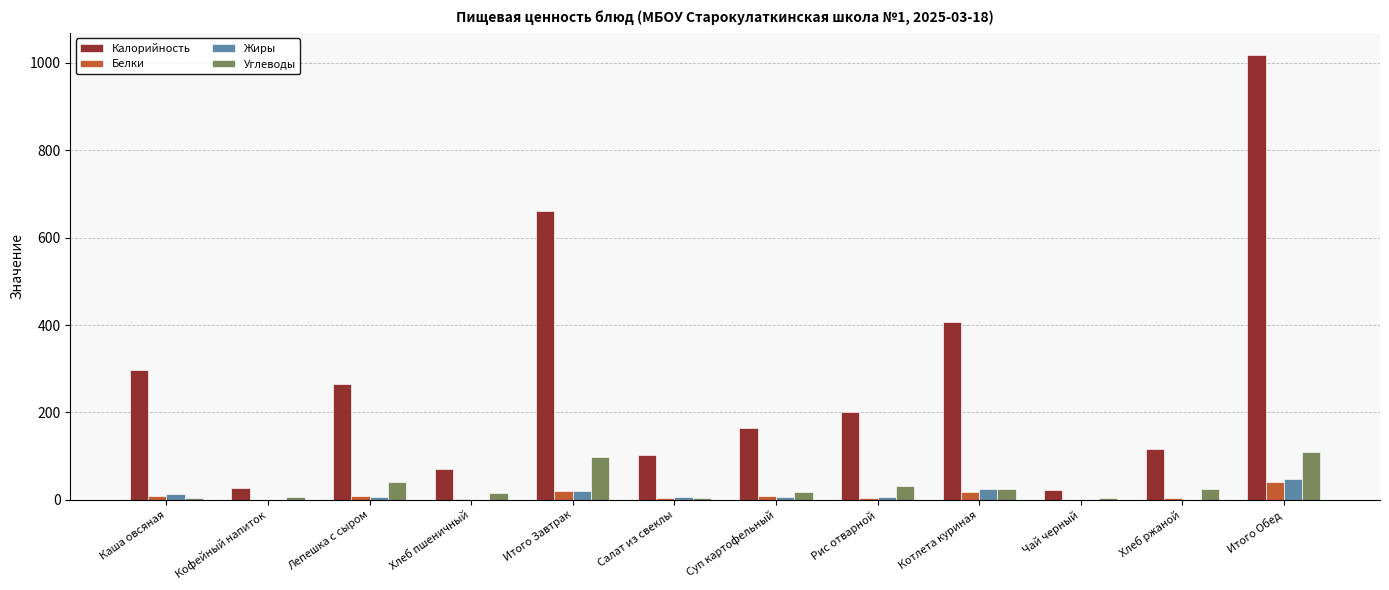

What is the difference between the Белки values at Чай черный and Итого Завтрак?

20.7